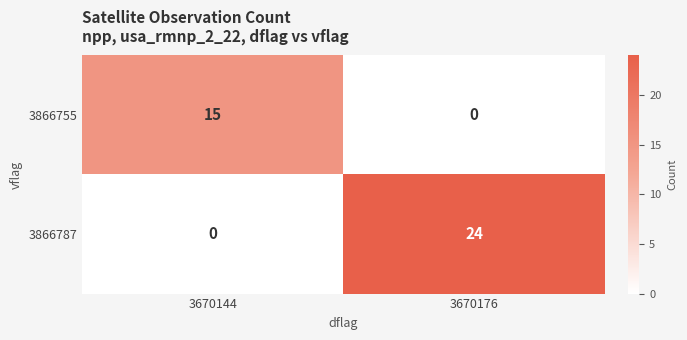

List the series in order of their overall mean, lowest first.

3866755, 3866787